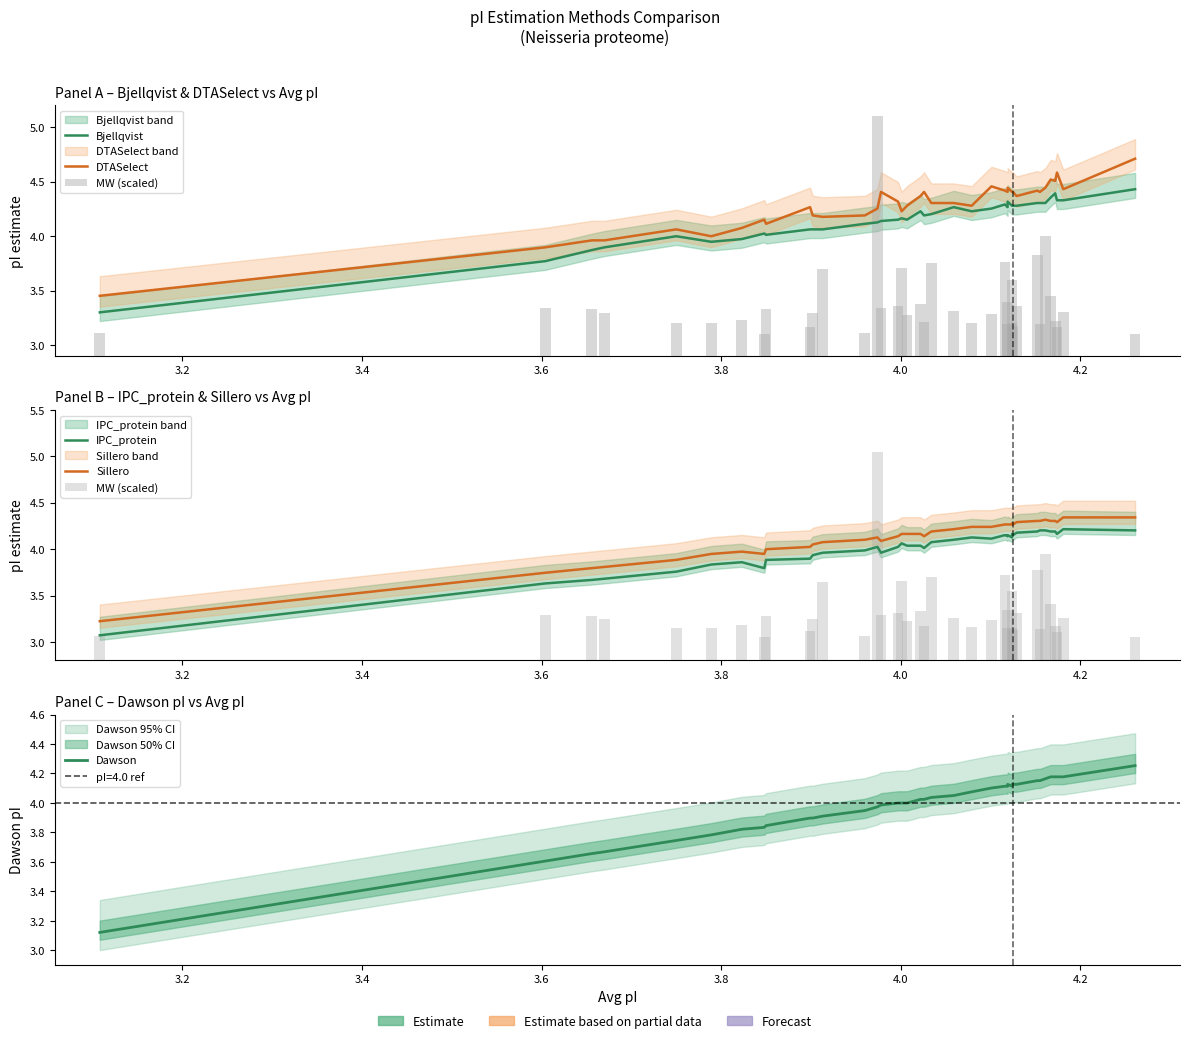

Reading left to right, extract all data points from this chart.

Bjellqvist: 3.3	3.8	3.9	3.9	4.0	3.9	4.0	4.0	4.0	4.1	4.1	4.1	4.1	4.1	4.1	4.2	4.2	4.2	4.2	4.2	4.2	4.3	4.2	4.3	4.3	4.3	4.3	4.3	4.3	4.3	4.3	4.3	4.3	4.3	4.4	4.4	4.3	4.3	4.4
DTASelect: 3.5	3.9	4.0	4.0	4.1	4.0	4.1	4.2	4.1	4.3	4.2	4.2	4.2	4.3	4.4	4.3	4.2	4.3	4.4	4.4	4.3	4.3	4.3	4.5	4.4	4.4	4.4	4.4	4.4	4.4	4.4	4.4	4.4	4.4	4.5	4.5	4.6	4.4	4.7
MW (scaled): 3.1	3.3	3.3	3.2	3.1	3.2	3.2	3.0	3.3	3.1	3.2	3.6	3.1	5.0	3.3	3.3	3.7	3.2	3.3	3.2	3.7	3.3	3.2	3.2	3.7	3.1	3.3	3.1	3.5	3.1	3.3	3.8	3.1	3.9	3.4	3.2	3.1	3.3	3.1
IPC_protein: 3.1	3.6	3.7	3.7	3.8	3.8	3.9	3.8	3.9	3.9	3.9	4.0	4.0	4.0	4.0	4.0	4.1	4.0	4.0	4.0	4.1	4.1	4.1	4.1	4.2	4.1	4.2	4.1	4.2	4.2	4.2	4.2	4.2	4.2	4.2	4.2	4.2	4.2	4.2
Sillero: 3.2	3.7	3.8	3.8	3.9	3.9	4.0	3.9	4.0	4.0	4.0	4.1	4.1	4.1	4.1	4.1	4.2	4.2	4.2	4.1	4.2	4.2	4.2	4.2	4.3	4.3	4.3	4.3	4.3	4.3	4.3	4.3	4.3	4.3	4.3	4.3	4.3	4.3	4.3
Dawson: 3.1	3.6	3.7	3.7	3.7	3.8	3.8	3.8	3.8	3.9	3.9	3.9	3.9	4.0	4.0	4.0	4.0	4.0	4.0	4.0	4.0	4.0	4.1	4.1	4.1	4.1	4.1	4.1	4.1	4.1	4.1	4.2	4.2	4.2	4.2	4.2	4.2	4.2	4.3